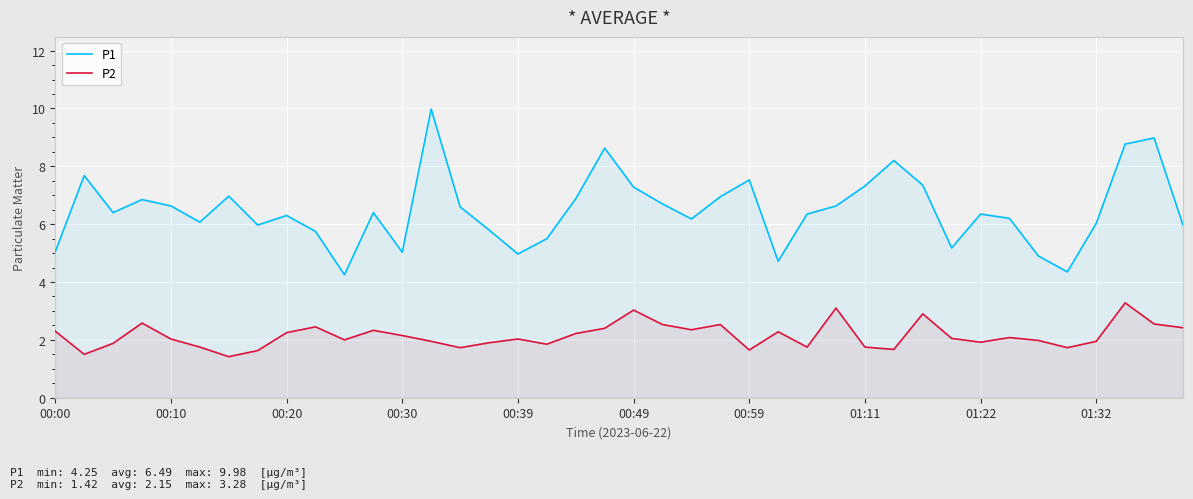

Rank the series at 30 from lowest to highest value.

P2, P1